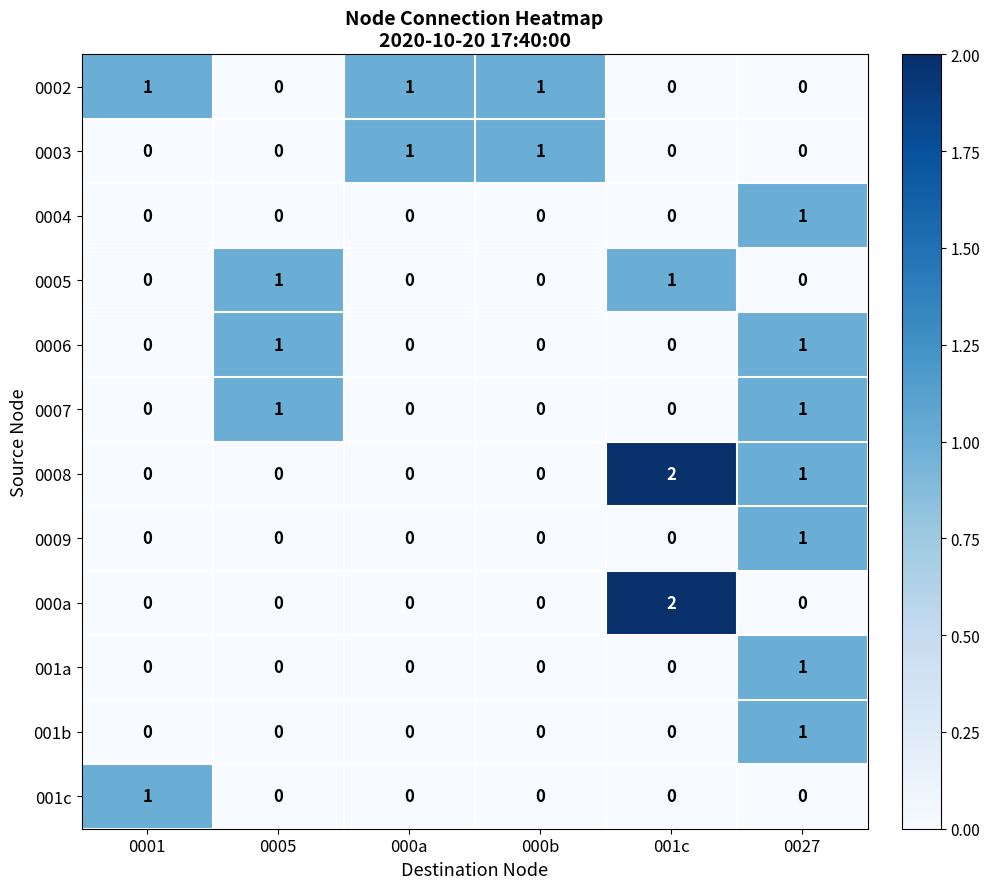

At which category is the sum across all series the highest?

0027